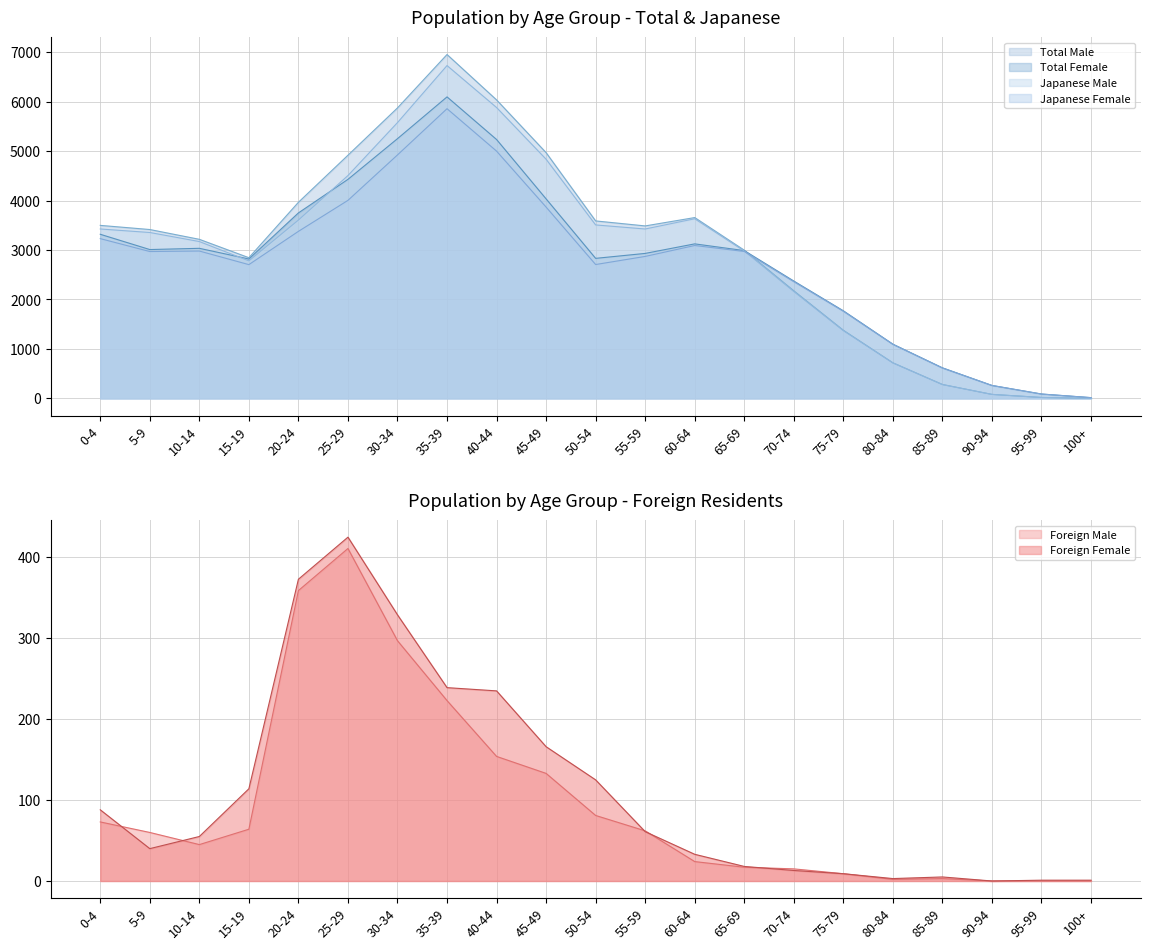

What is the total value across all series at 65-69?

11972